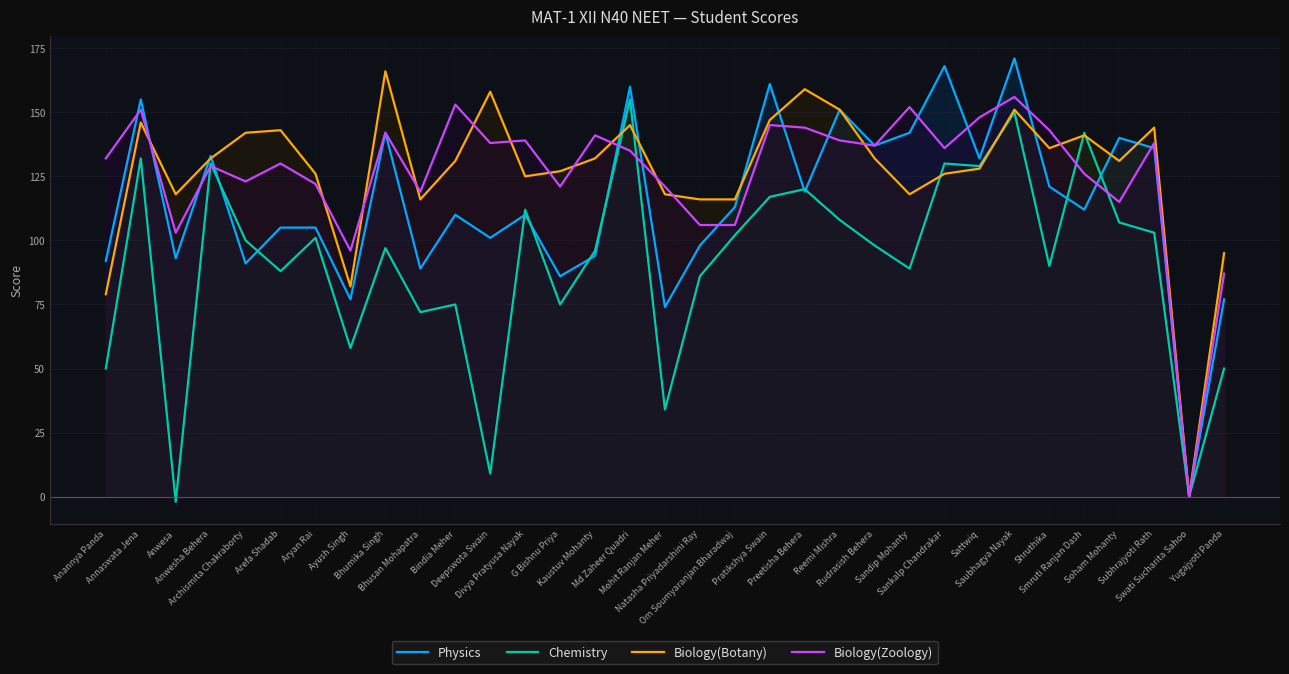

What is the sum of the Biology(Botany) values at Anwesa and Annaswata Jena?

264